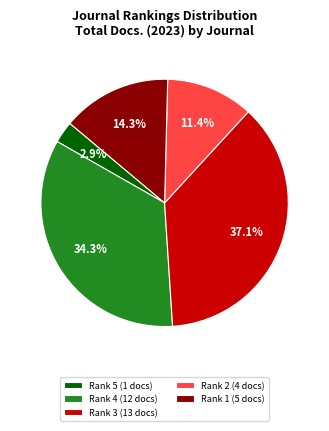

How many segments does this pie chart have?

5